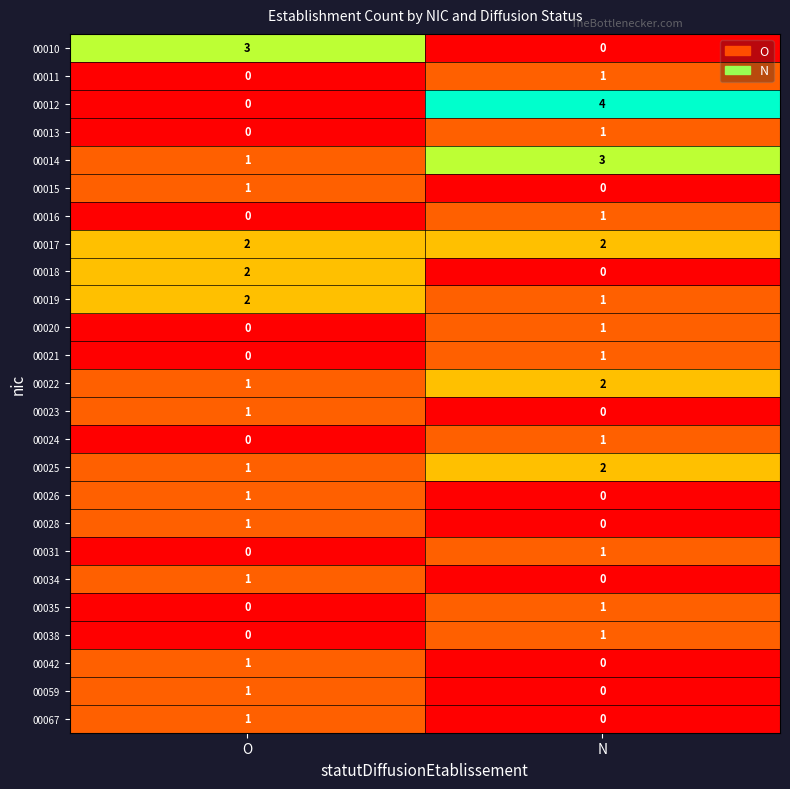

At which category does the chart reach its peak across all series?

N